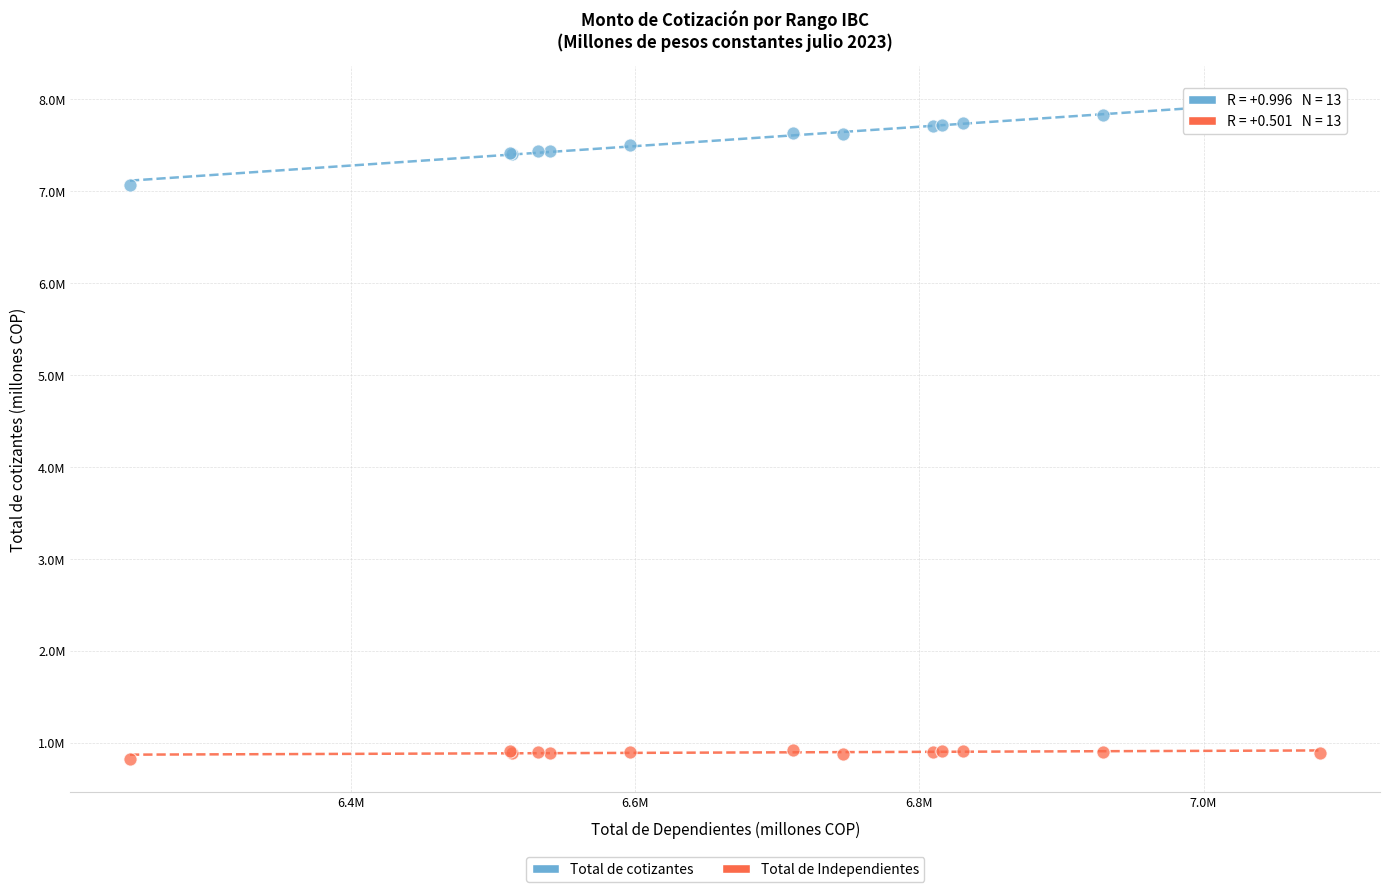

What are all the series names shown in the legend?

Total de cotizantes, Total de Independientes